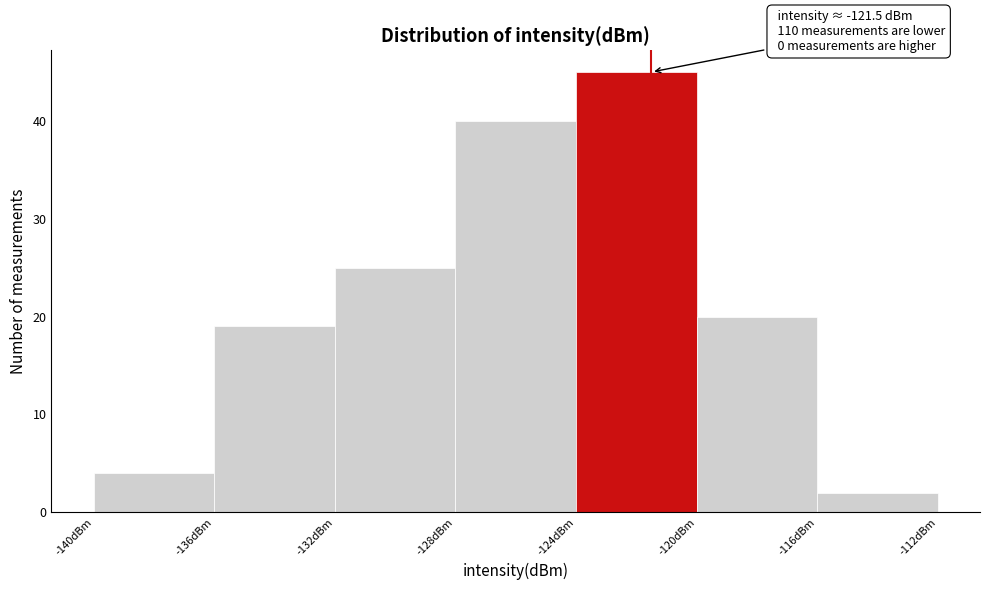

Which range on the x-axis has the tallest bar?

-124 to -120